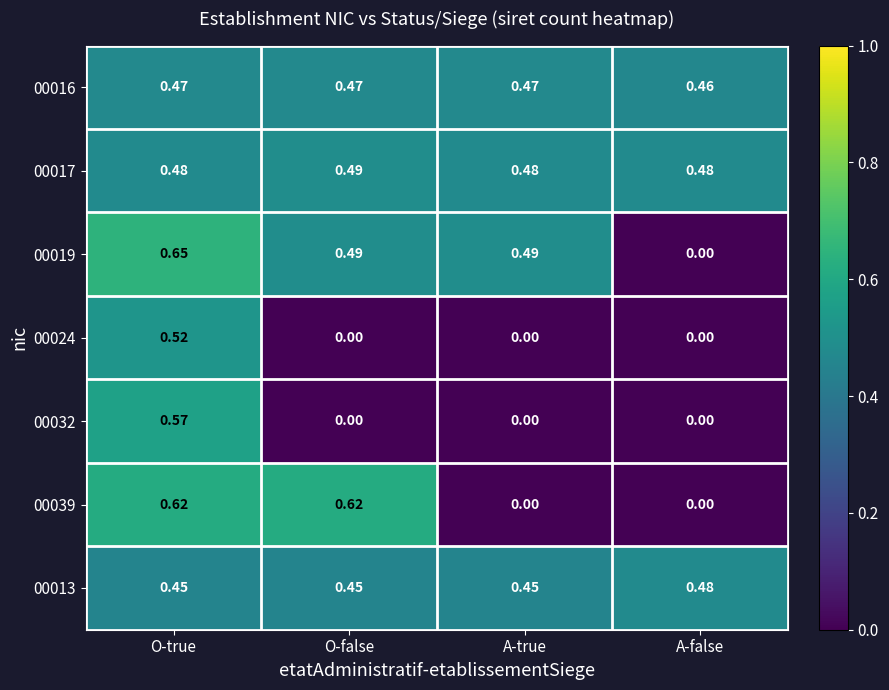

Which label corresponds to the largest value in the chart?

O-true